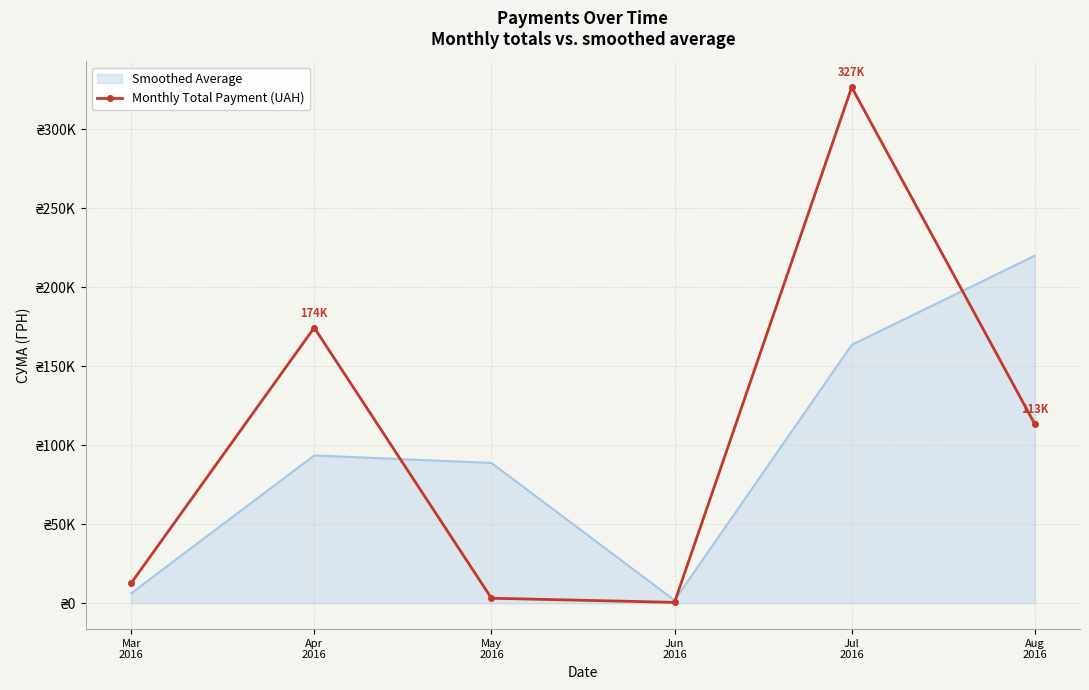

What are all the series names shown in the legend?

Smoothed Average, Monthly Total Payment (UAH)